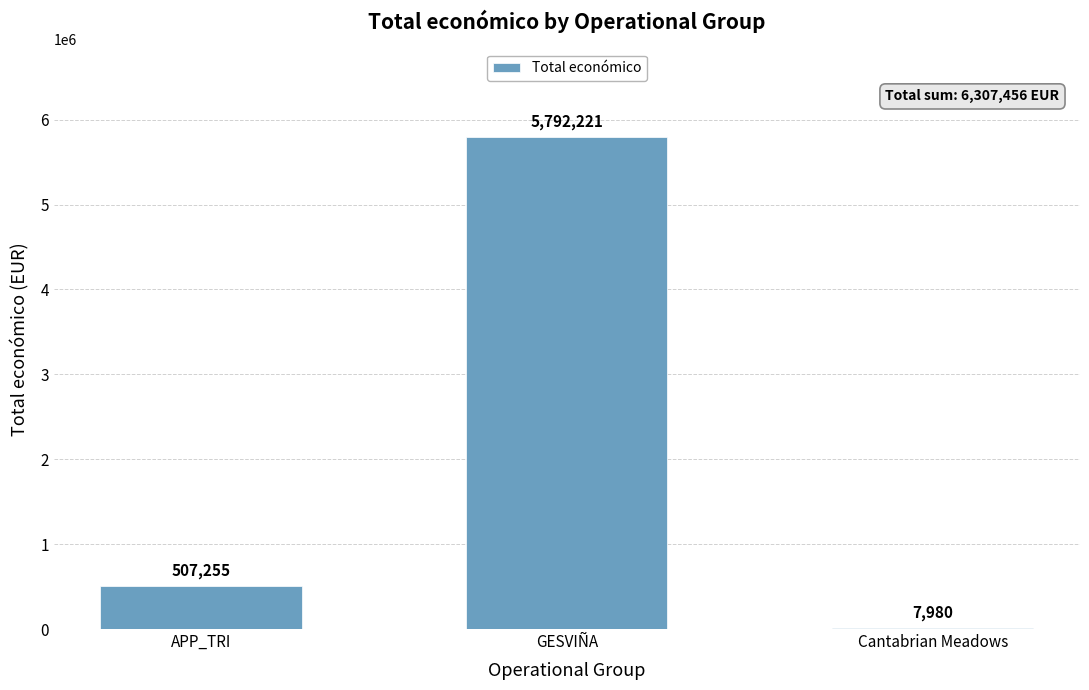

Are the bars horizontal?

No